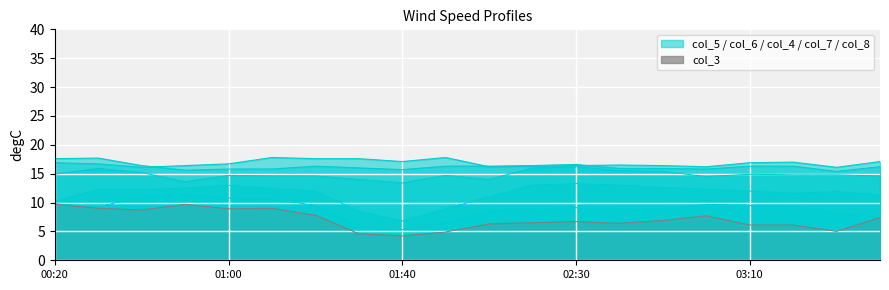

What value does the col_5 series have at 00:40?

12.2